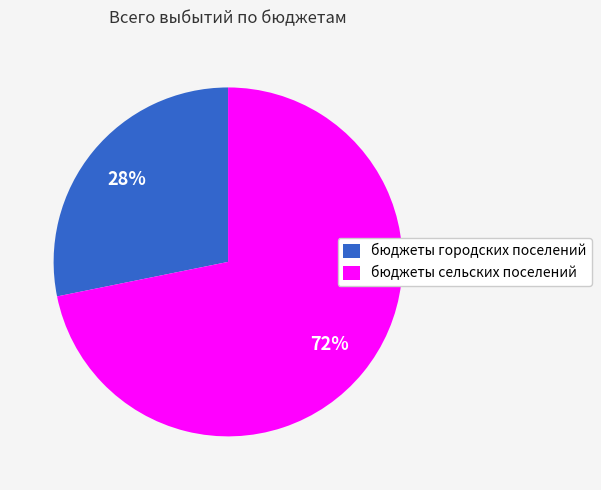

To the nearest percent, what percentage of the pie is бюджеты городских поселений?

28%